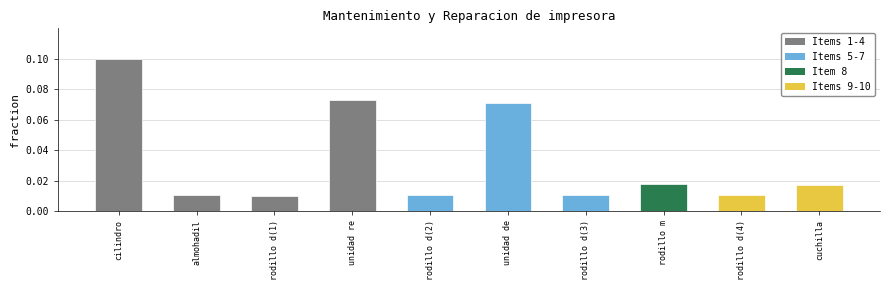

What is the label of the 10th bar from the left?

cuchilla